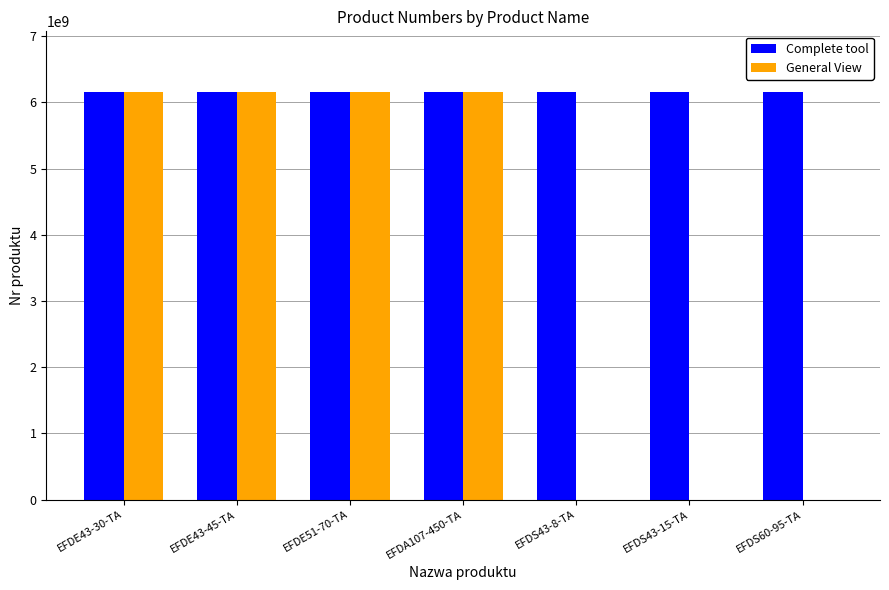

Which series has the largest total across all categories?

Complete tool